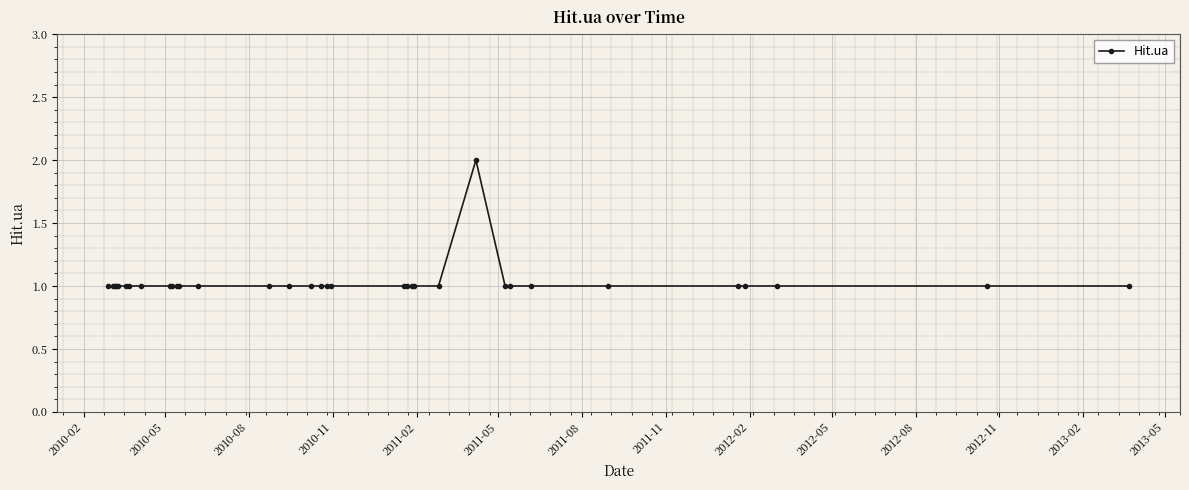

What is the sum of all values?

35